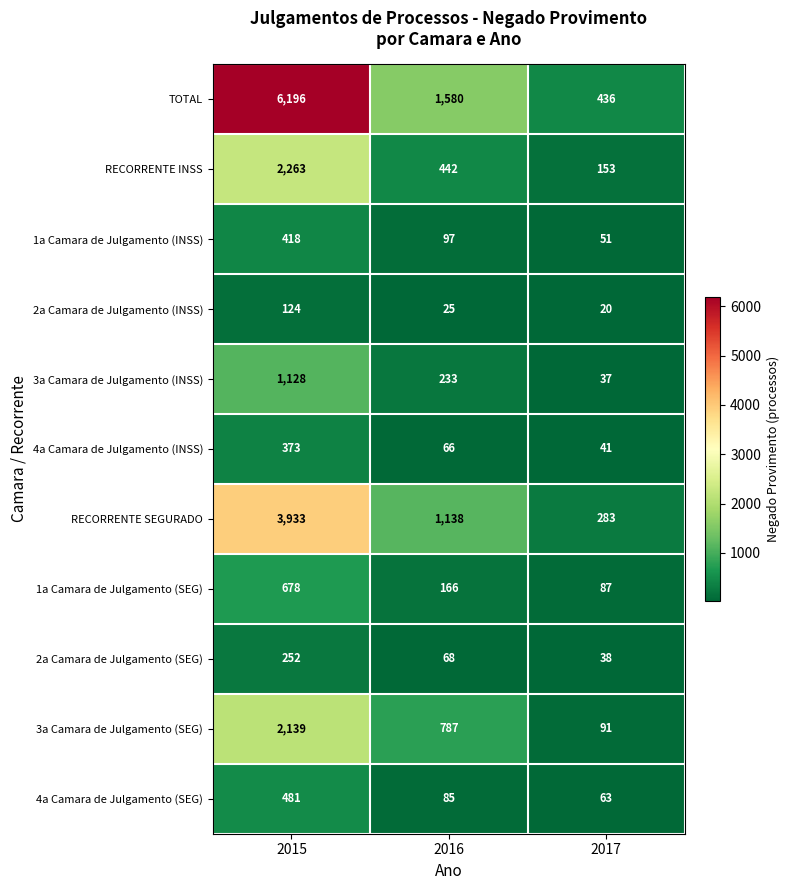

Where does the 1a Camara de Julgamento (SEG) series first go above 166?

2015